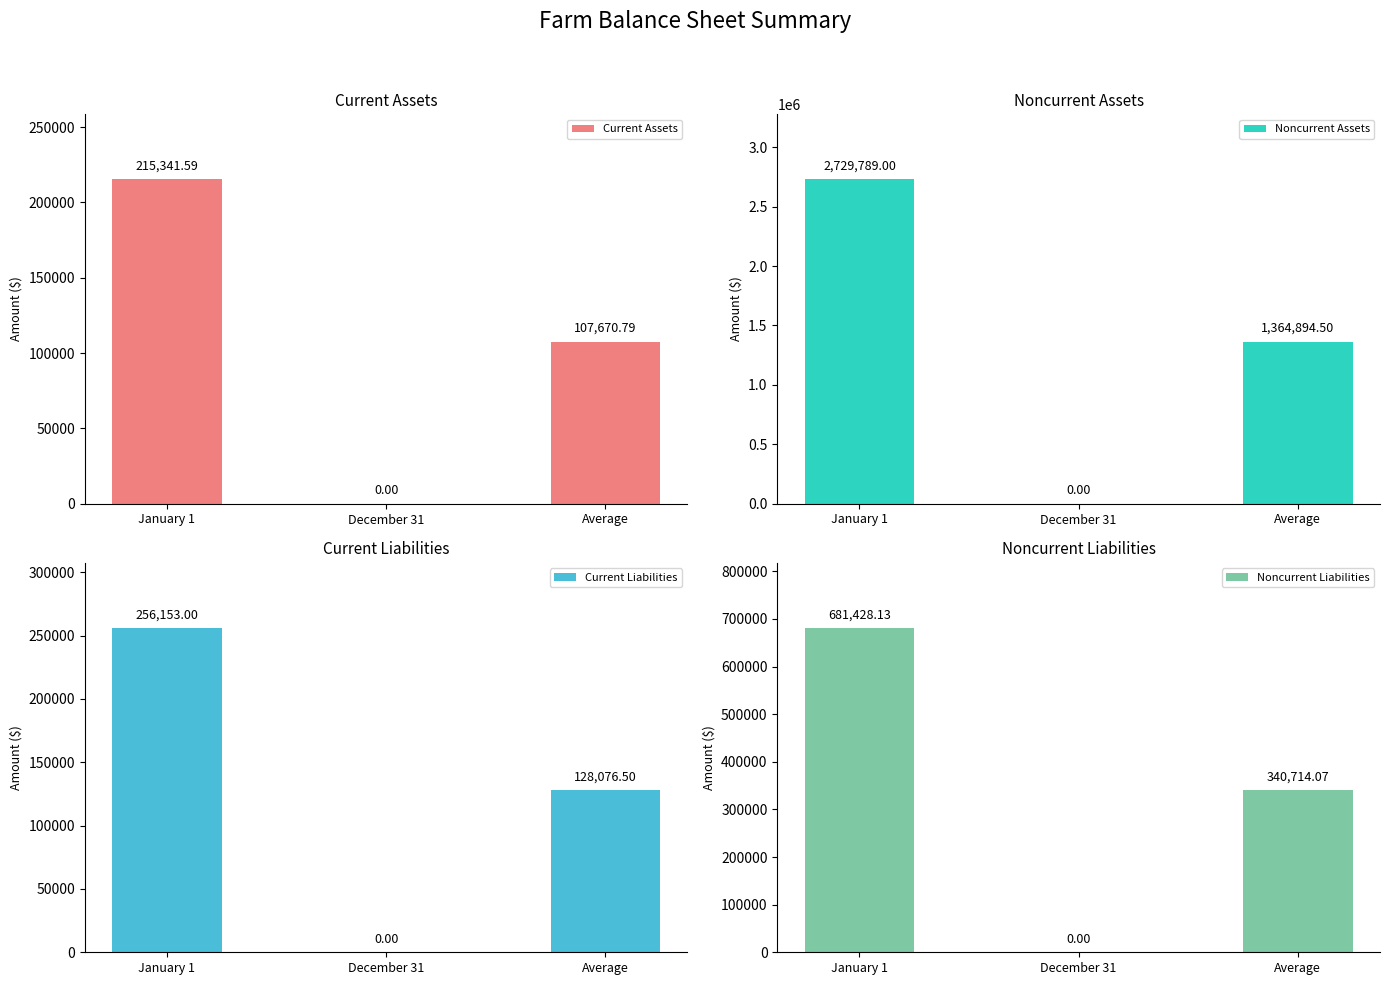

What is the difference between the maximum and minimum values in the Current Assets series?

215341.6